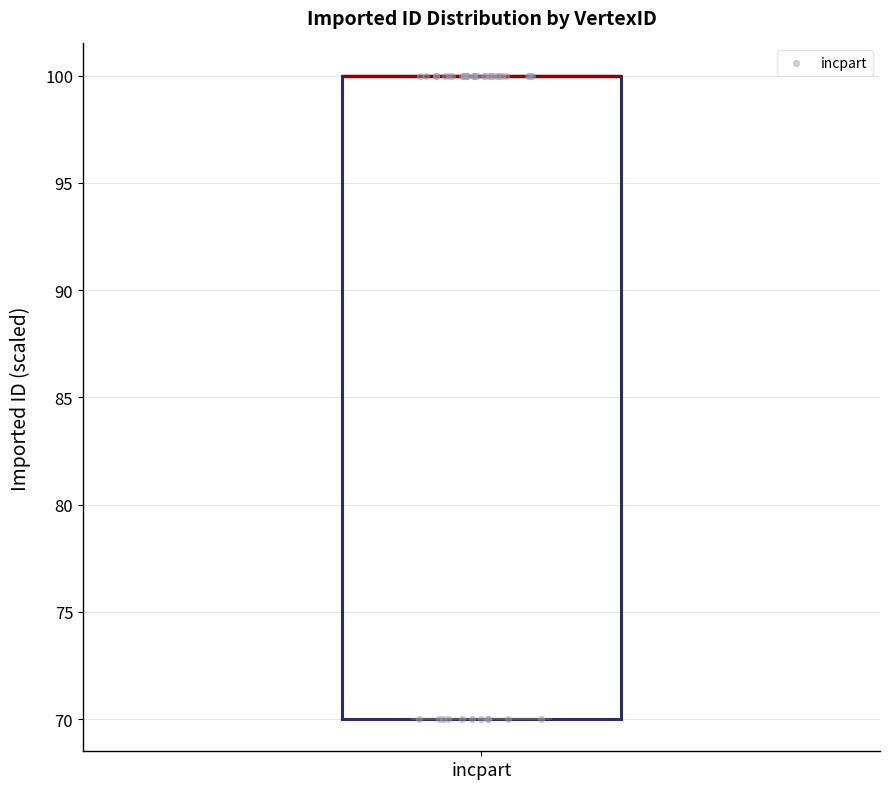

Read this box plot against the y-axis: the position of the median line, the range covered by the box, and the ends of both whiskers. The values are not printed on the chart, so give them approximately, as read against the axis.

median 100 (drawn on the box's upper edge), box 70 to 100, whiskers 70 to 100